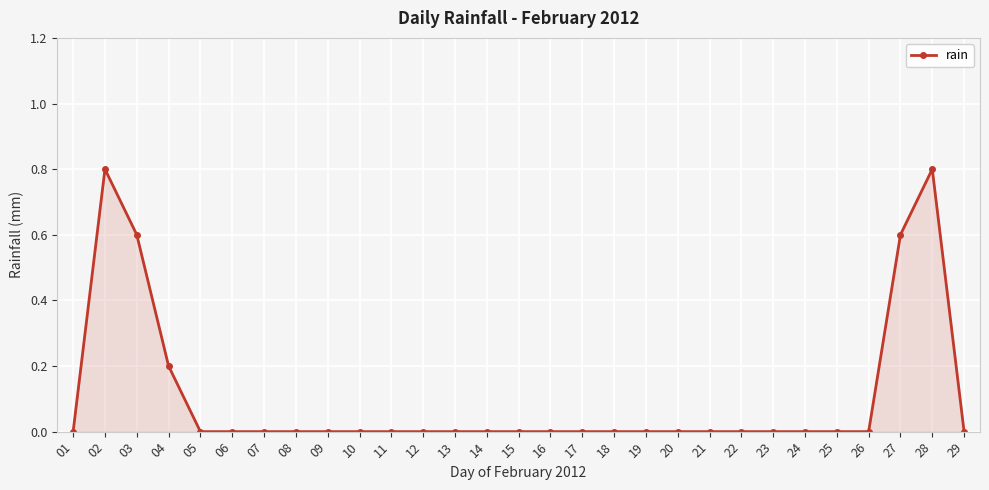

Count the number of data series in this chart.

1